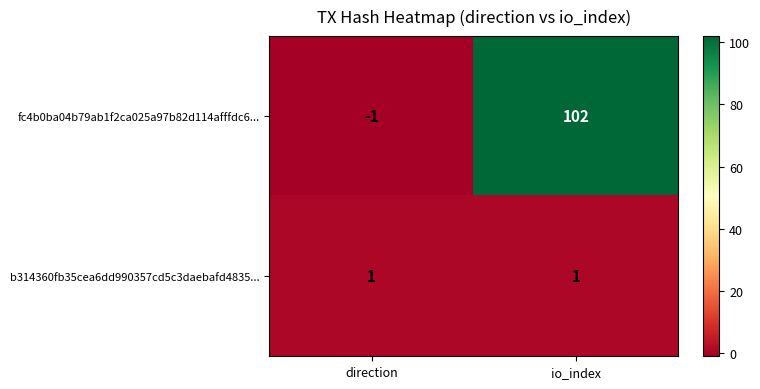

List the series in order of their overall mean, highest first.

fc4b0ba04b79ab1f2ca025a97b82d114afffdc6..., b314360fb35cea6dd990357cd5c3daebafd4835...